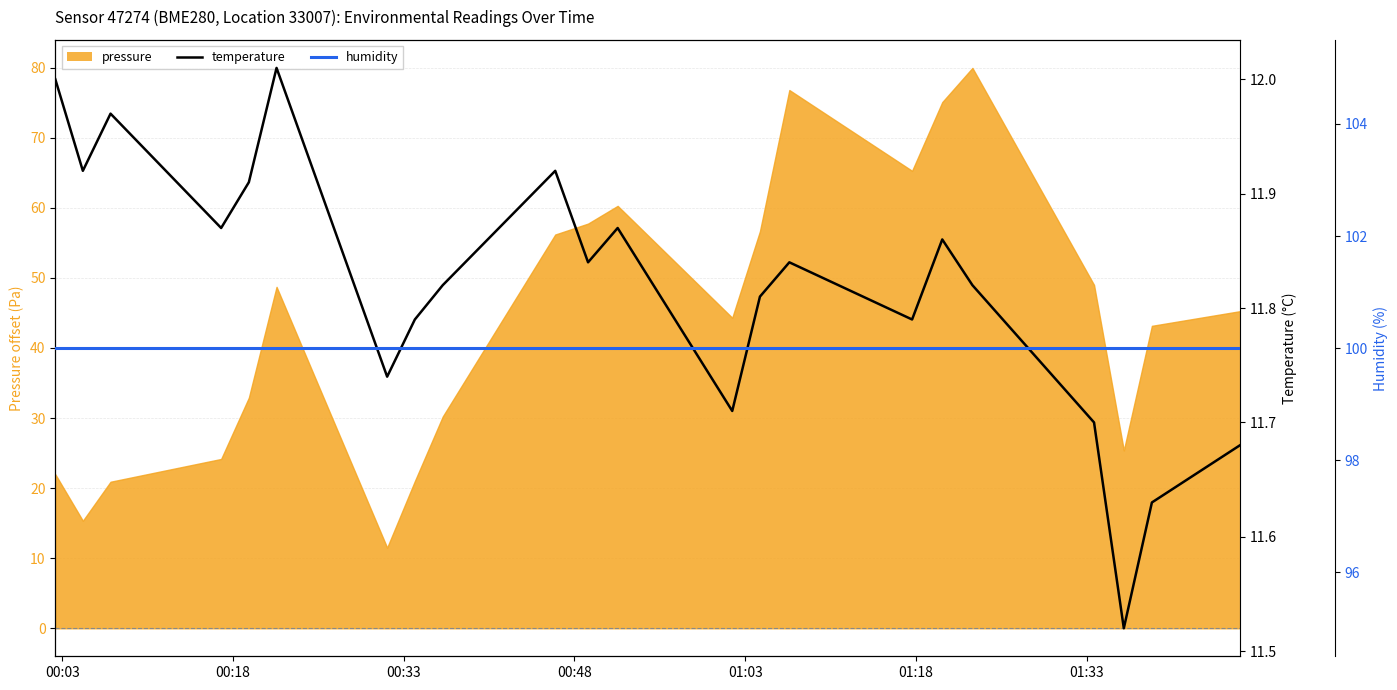

What is the highest value of the pressure series?

80.0